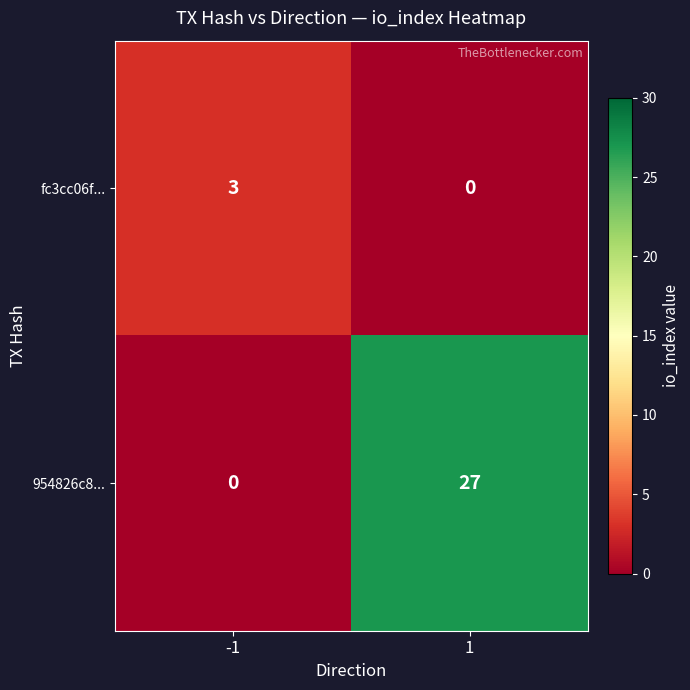

How many data points does each series have?

2